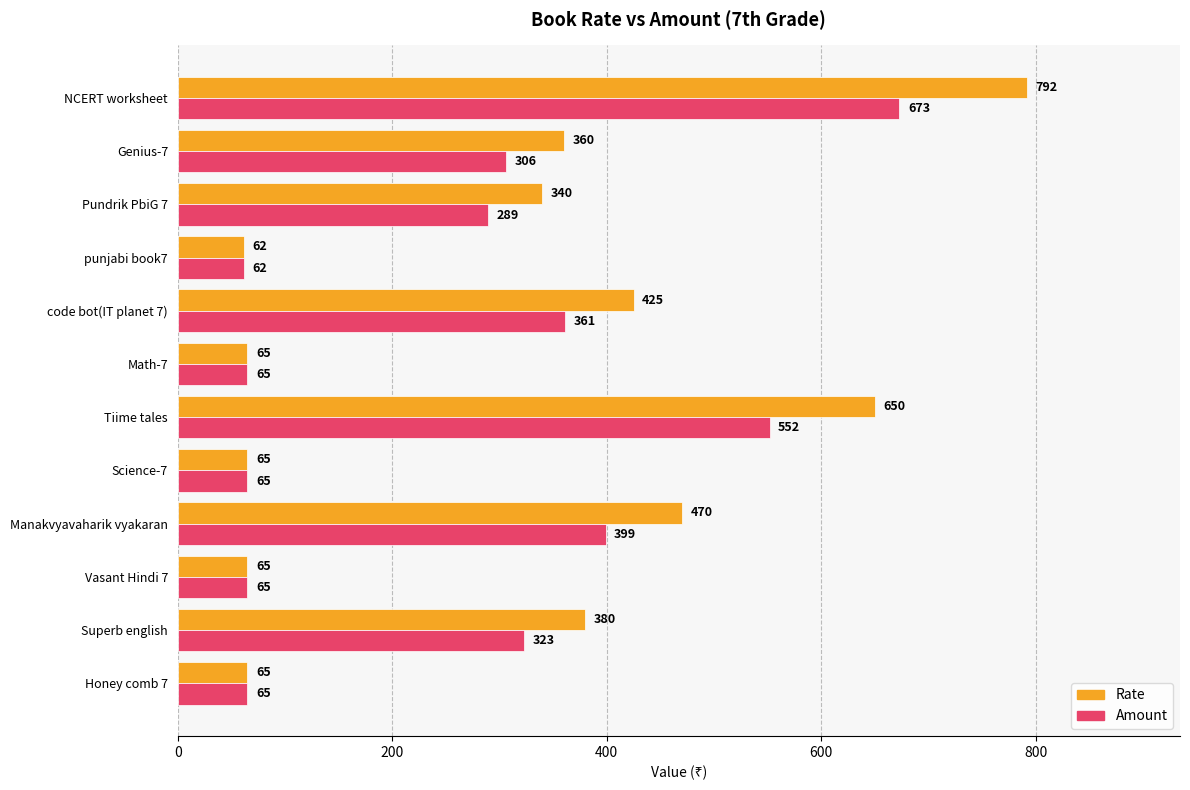

What is the difference between the maximum and second lowest values in the Rate series?

727